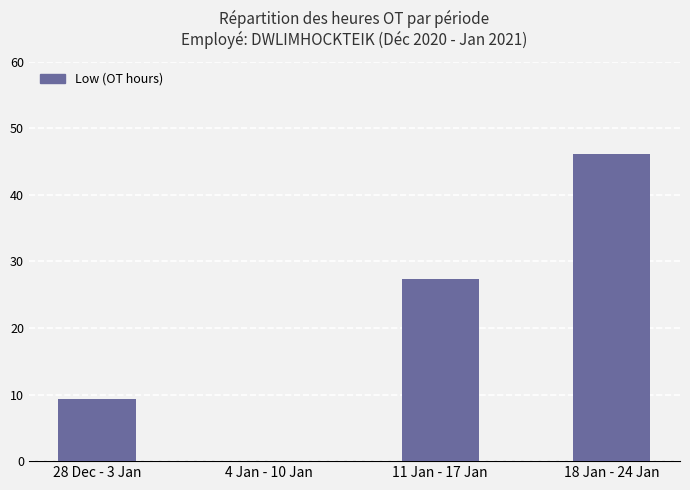

Are the bars grouped side by side (vs. stacked)?

No